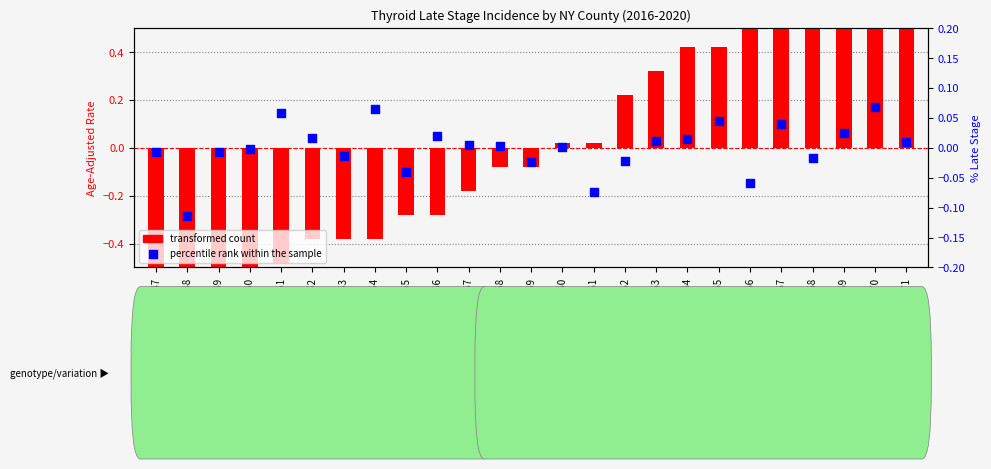

What are all the series names shown in the legend?

transformed count, percentile rank within the sample